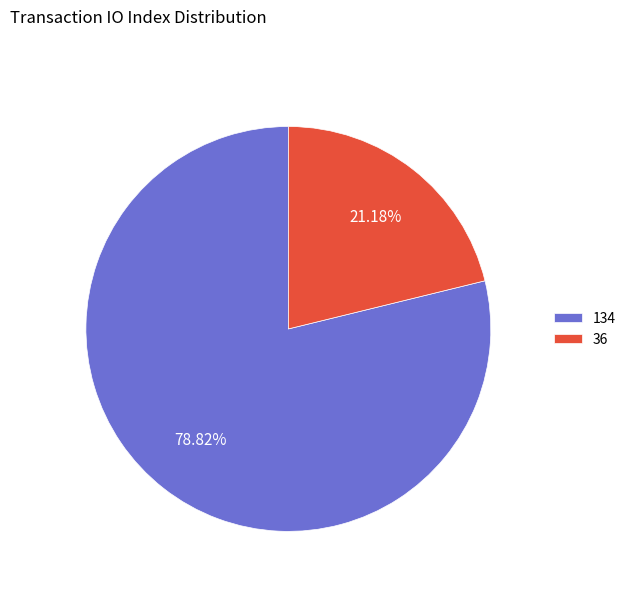

Which category accounts for the majority?

134